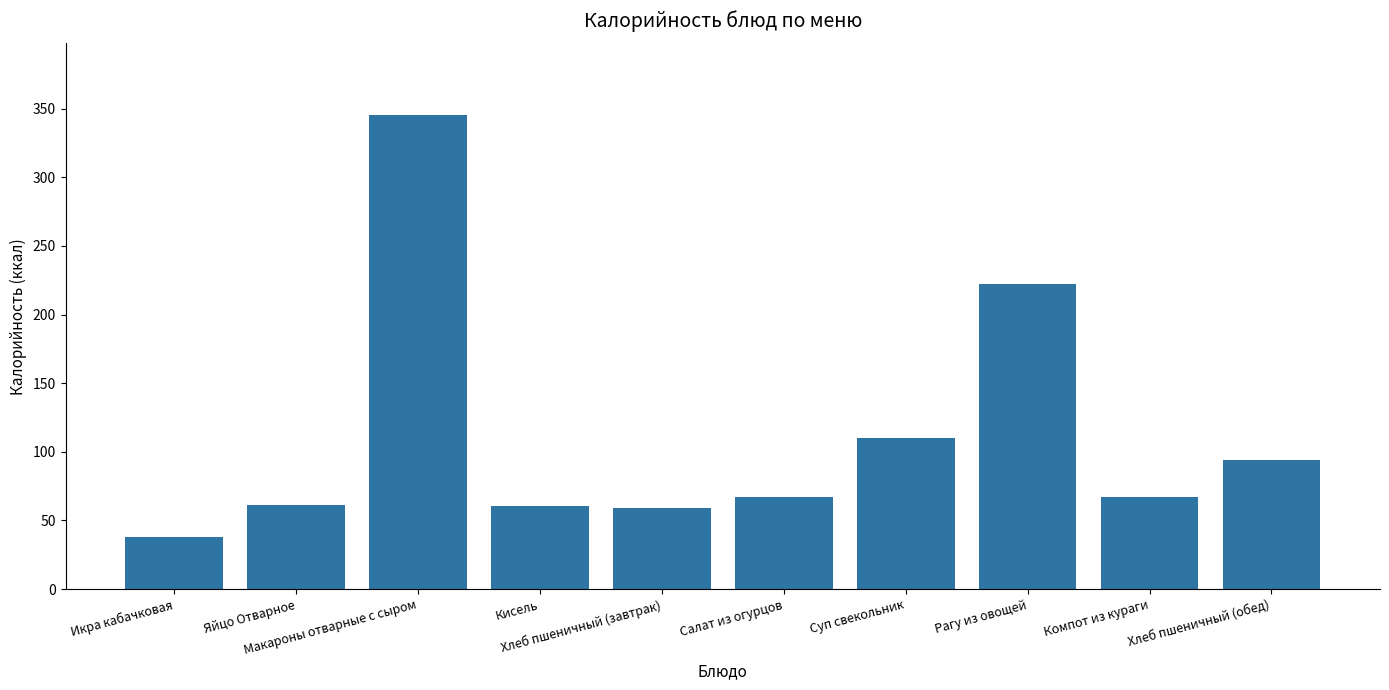

What position from the right is Компот из кураги?

2